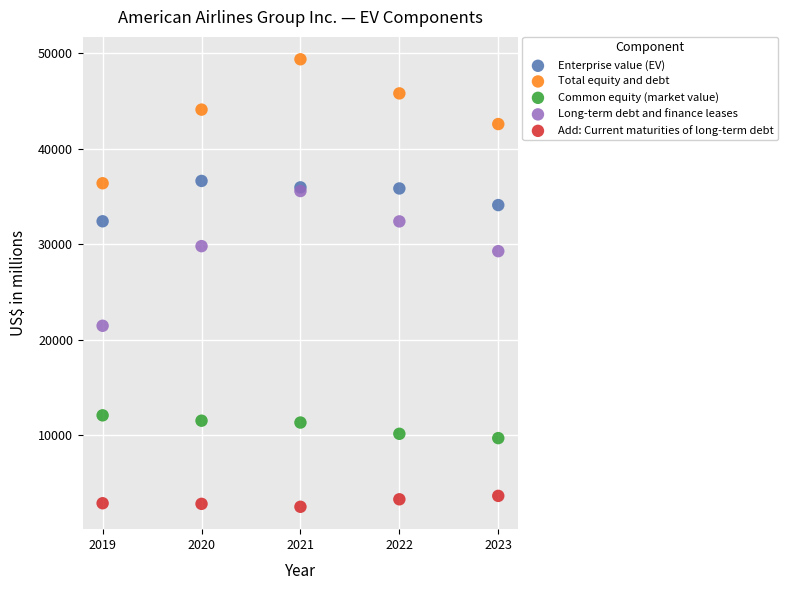

Which series has the largest Y range (max minus min)?

Long-term debt and finance leases